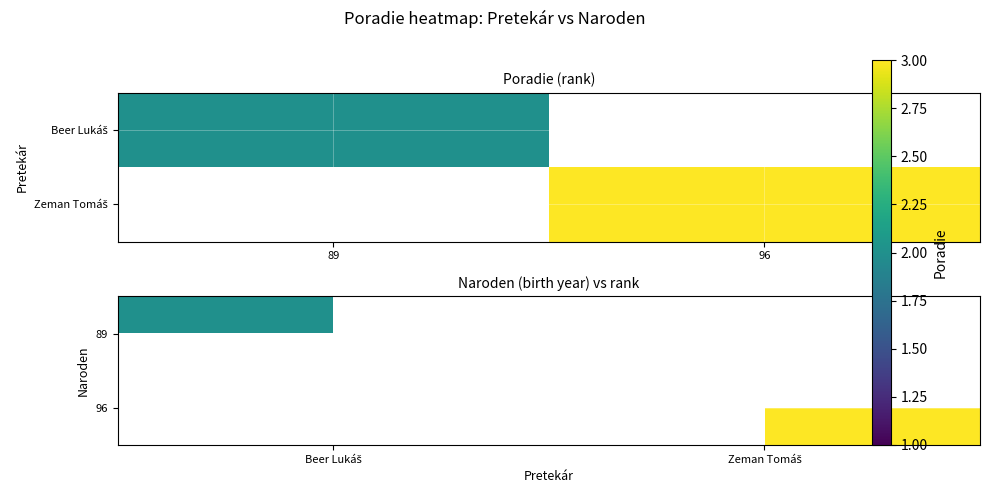

Is the value of 89 at Beer Lukáš greater than the value of 96 at Zeman Tomáš?

No